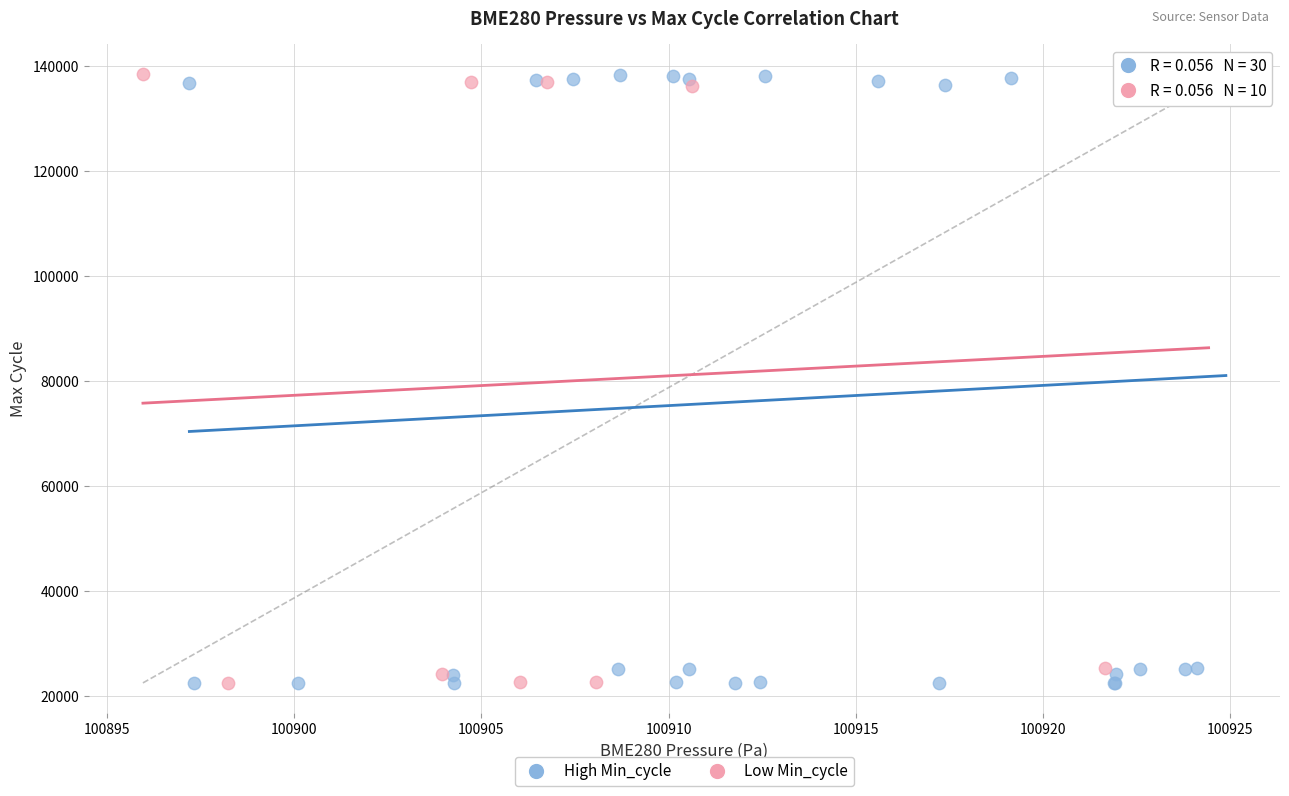

What are all the series names shown in the legend?

High Min_cycle, Low Min_cycle